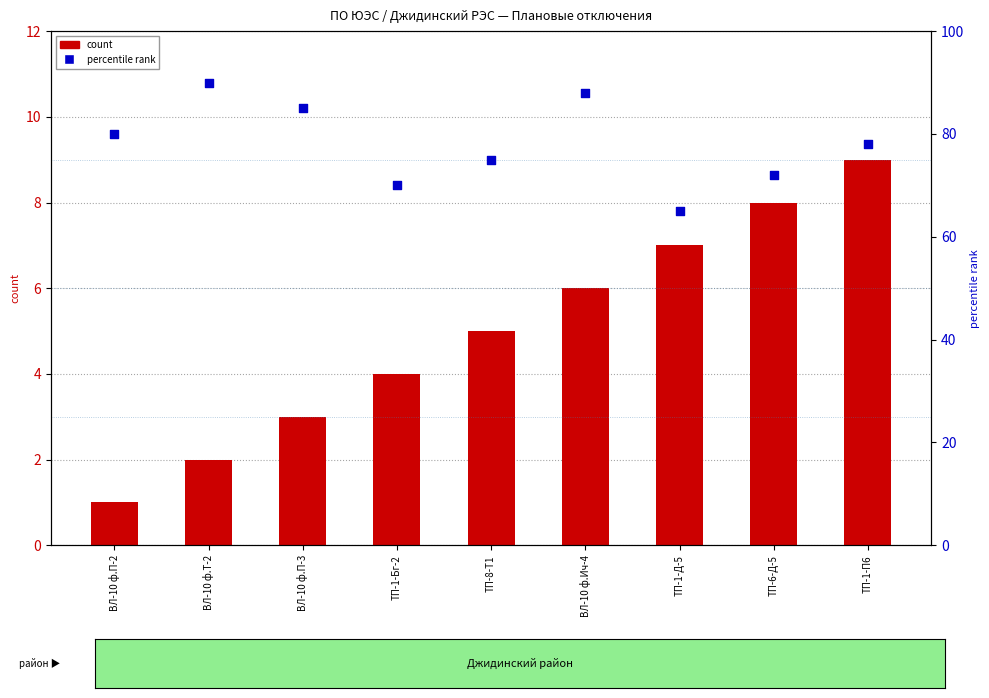

Which series contains the highest Y value?

percentile rank